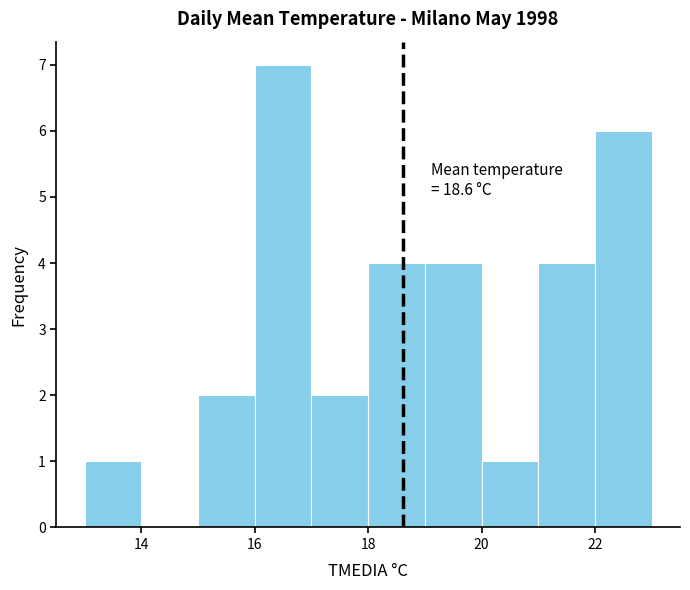

Which range on the x-axis has the tallest bar?

16 to 17